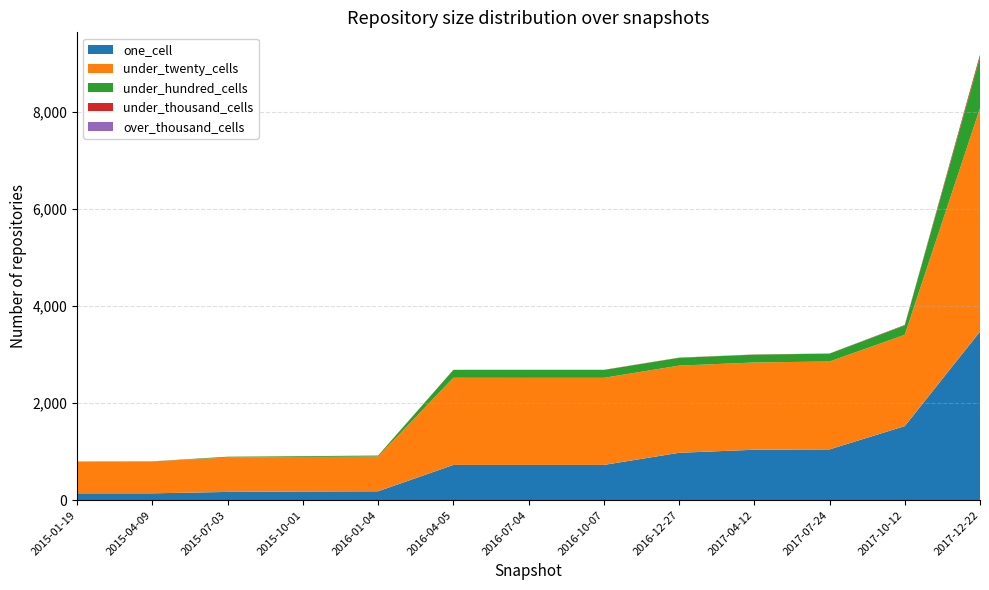

Reading left to right, transcribe all the data shown in this chart.

one_cell: 141	141	170	179	183	726	726	726	976	1039	1046	1526	3473
under_twenty_cells: 657	658	709	711	716	1796	1795	1795	1796	1798	1811	1881	4602
under_hundred_cells: 0	1	16	16	20	160	161	161	161	161	162	194	1049
under_thousand_cells: 0	1	1	1	1	4	4	4	4	4	3	9	56
over_thousand_cells: 0	0	0	0	0	0	0	0	0	0	0	0	0